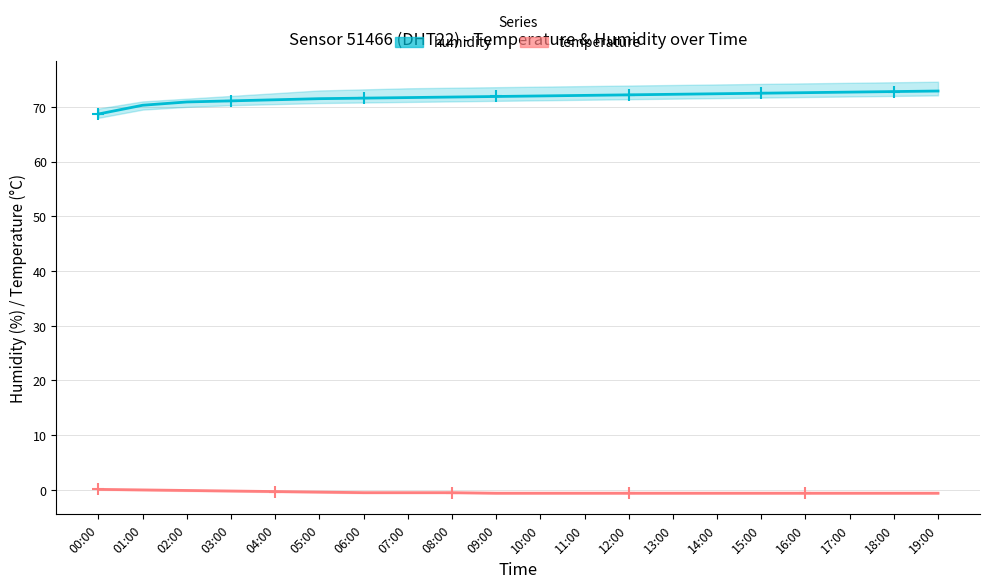

What position from the right is 02:00?

18